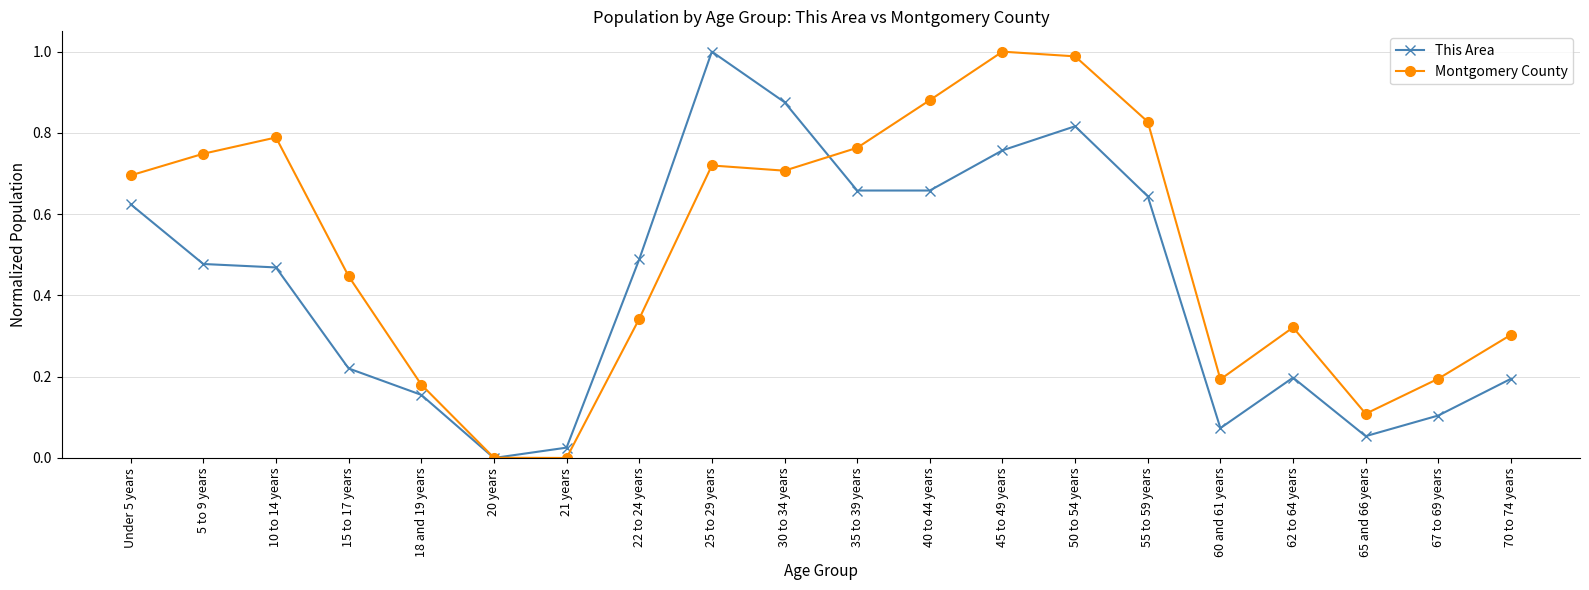

List the series in order of their overall mean, highest first.

Montgomery County, This Area